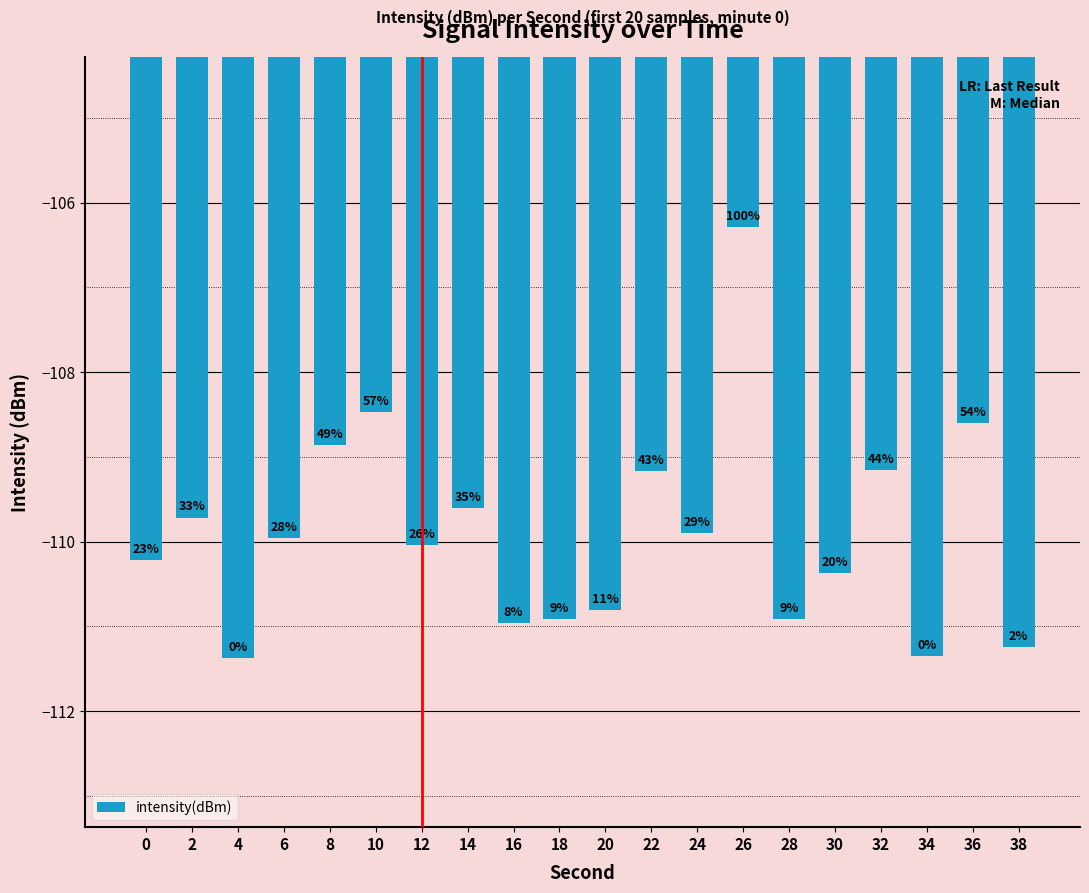

List the labels in order of value, largest first.

26, 10, 36, 8, 32, 22, 14, 2, 24, 6, 12, 0, 30, 20, 18, 28, 16, 38, 34, 4